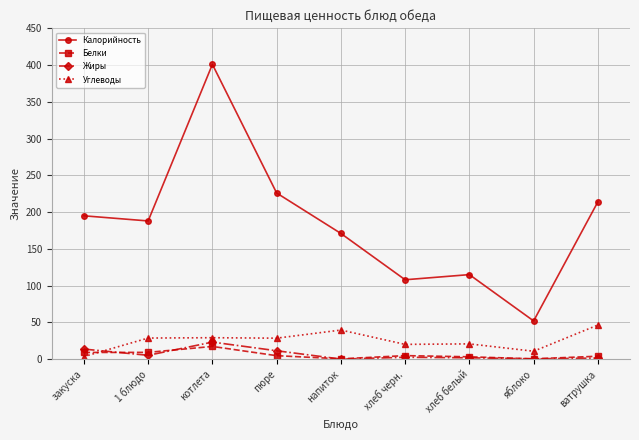

What is the smallest value displayed?

0.1